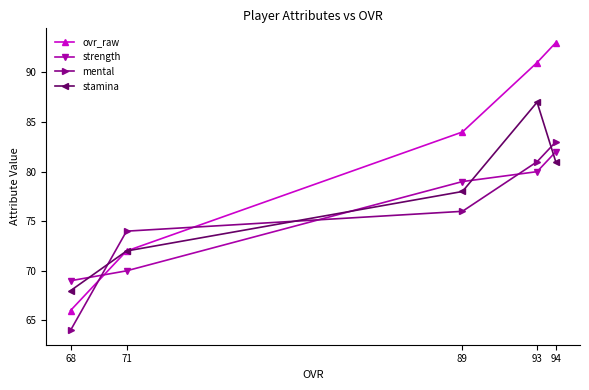

How many lines are shown in the chart?

4